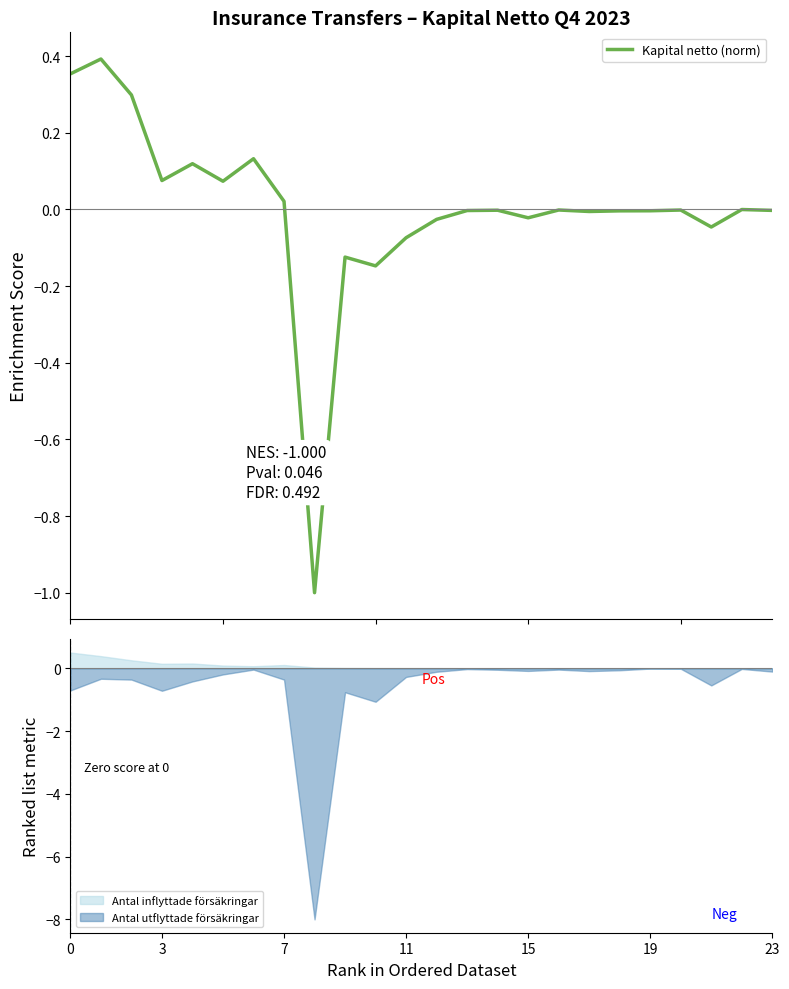

Which has a higher value, 11 or 13?

13